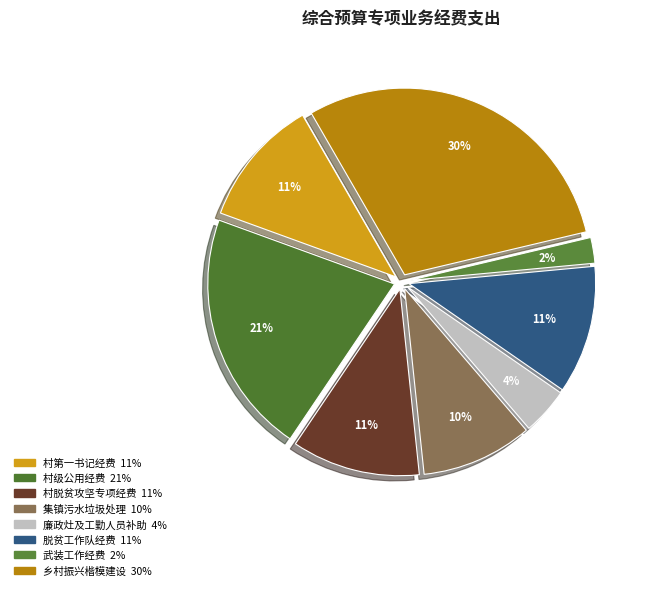

To the nearest percent, what is the combined percentage of 村第一书记经费 and 村级公用经费?

32%